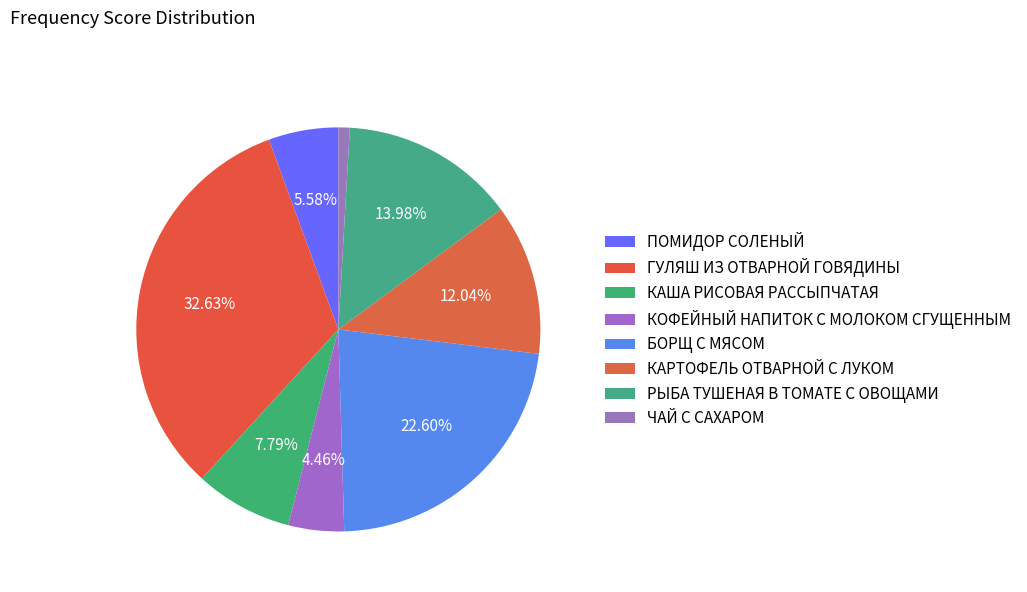

Is it true that ЧАЙ С САХАРОМ is 13% of the pie?

False